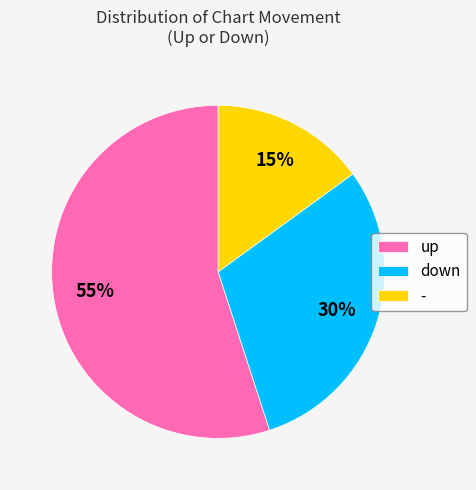

To the nearest percent, what is the difference between the up and down slice percentages?

25%